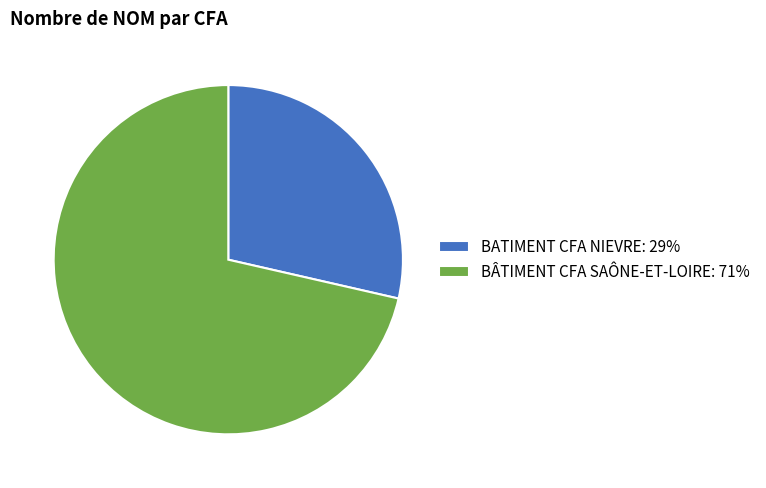

Approximately how many times larger is the value at BÂTIMENT CFA SAÔNE-ET-LOIRE: 71% compared to BATIMENT CFA NIEVRE: 29%?

2.5